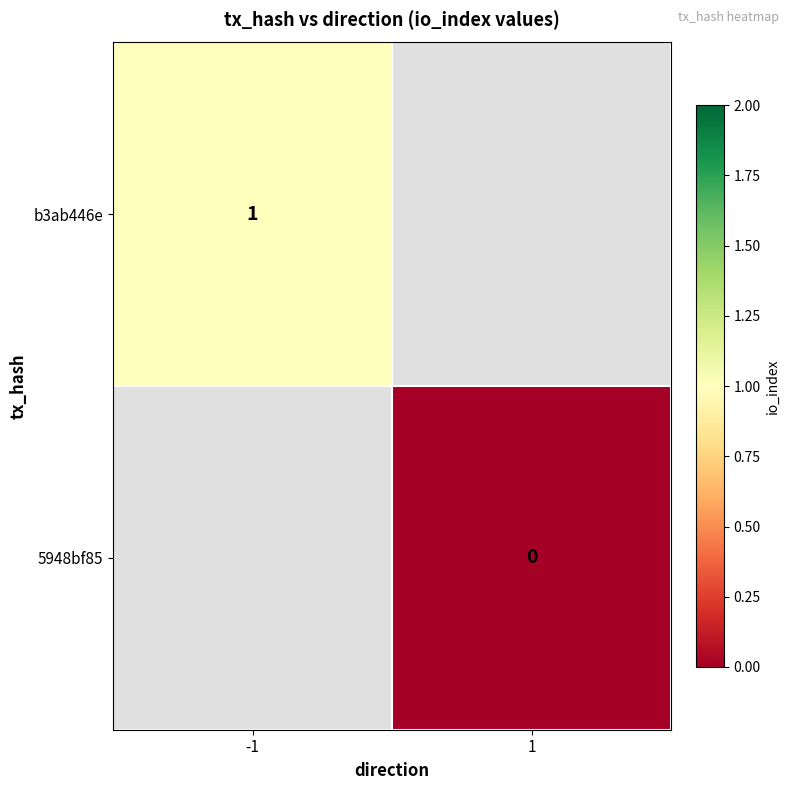

True or false: b3ab446e has a value of 0 at -1.

False